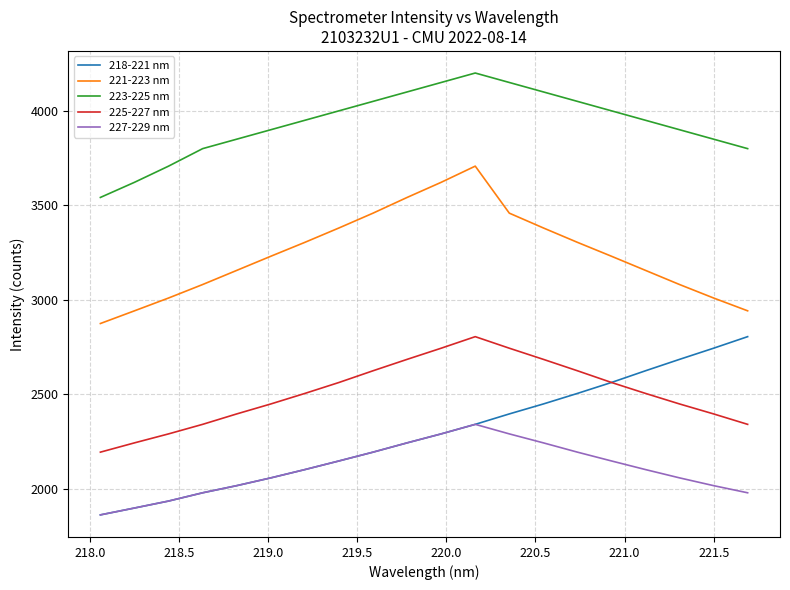

True or false: 221-223 nm and 227-229 nm cross at least once.

False